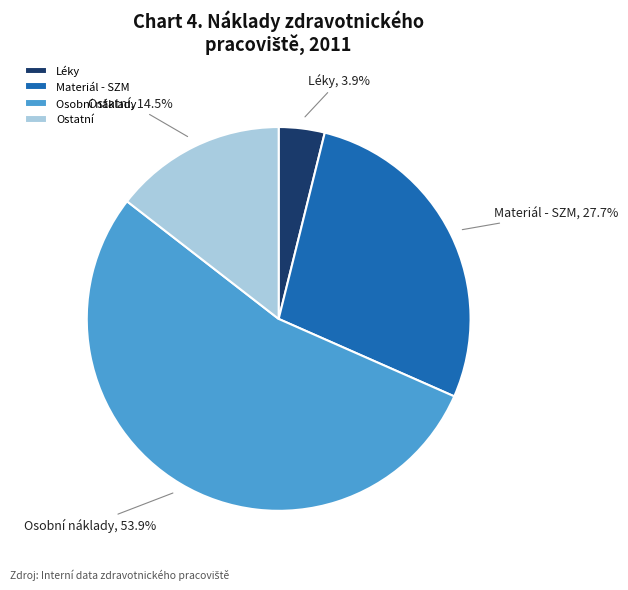

Which slice represents more than half of the pie?

Osobní náklady